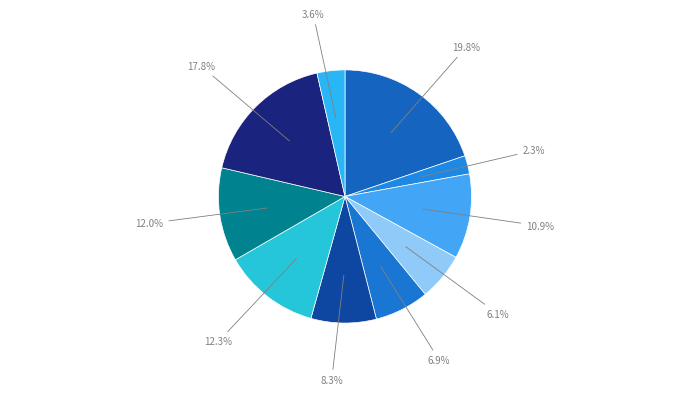

Count the number of slices in the pie.

10